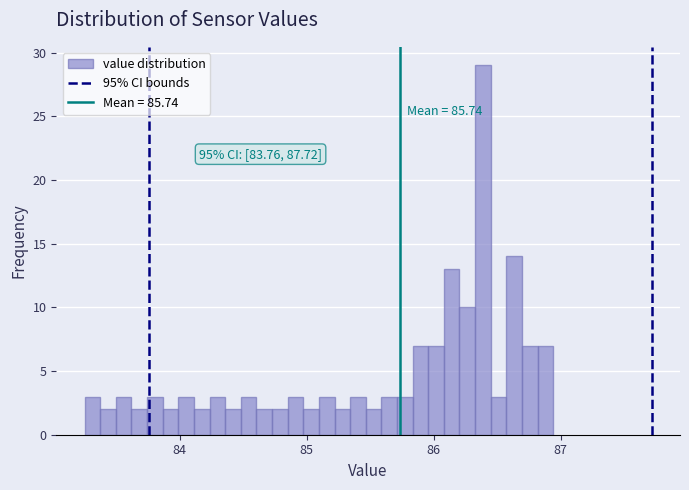

Around what value on the x-axis is the tallest bar? Give the approximate position of its centre, as read against the axis.

86.4